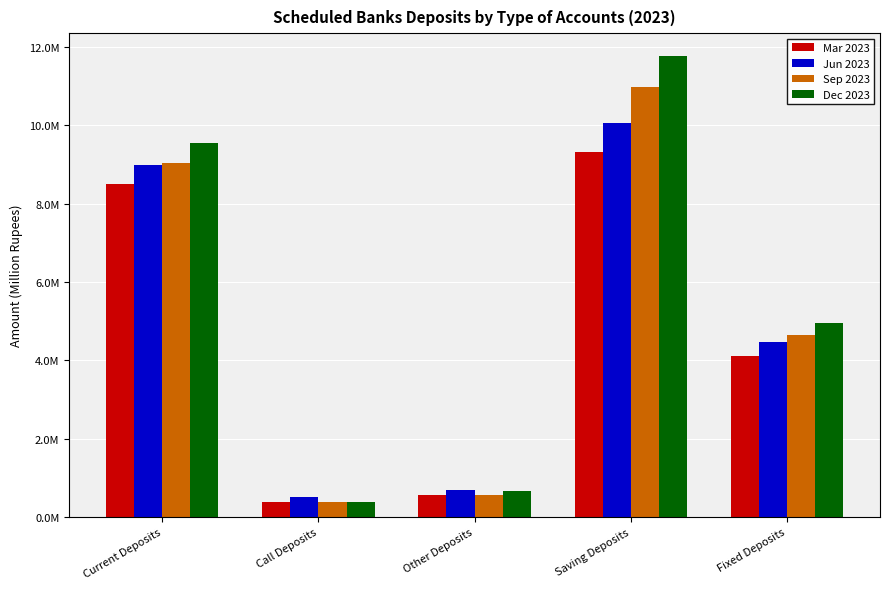

At which category is the sum across all series the highest?

Saving Deposits